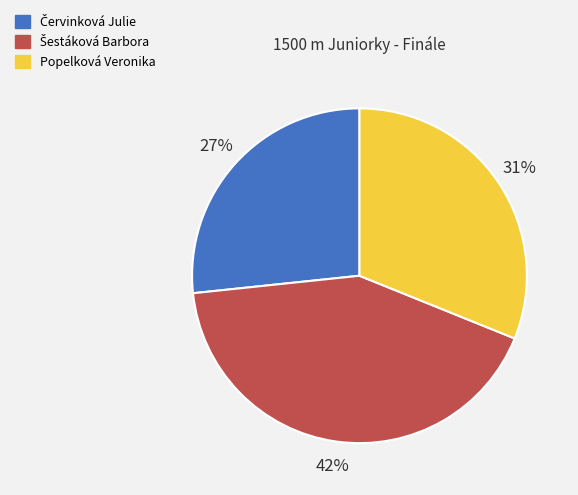

Is it true that Popelková Veronika is 38% of the pie?

False